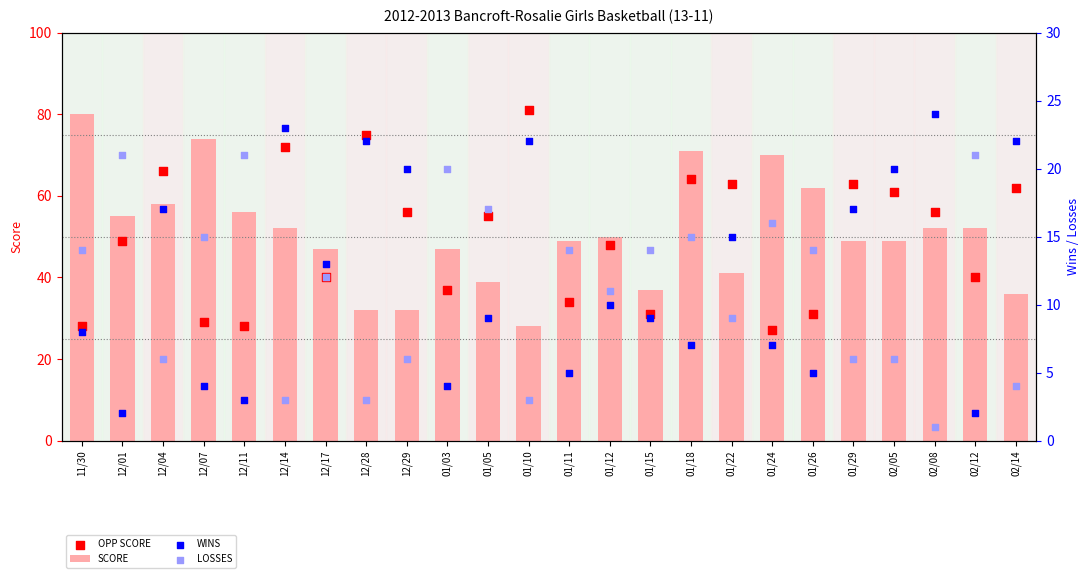

Which series reaches the minimum Y coordinate?

LOSSES